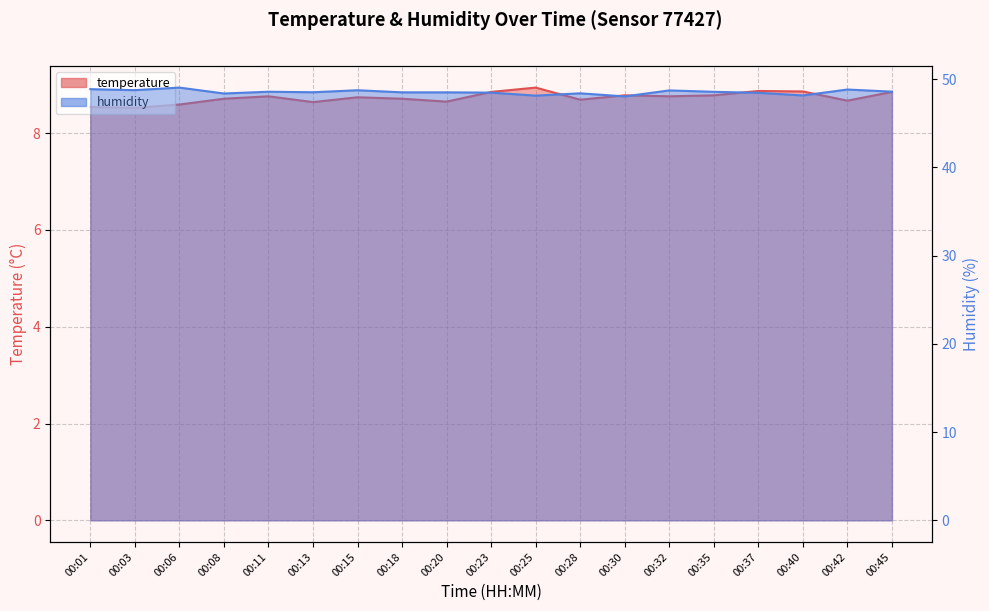

How many lines are shown in the chart?

2